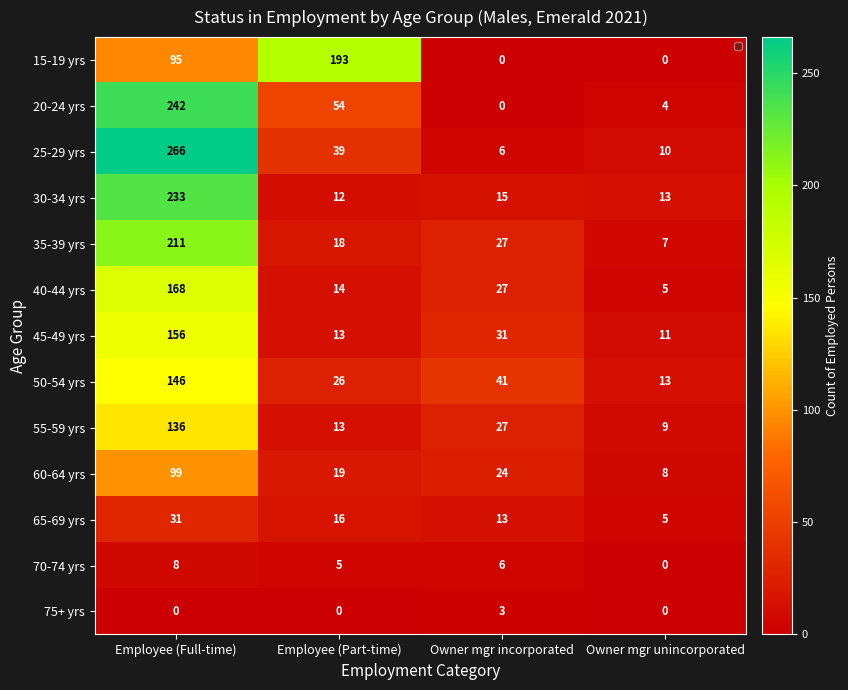

The 50-54 yrs series shows 146 at Employee (Full-time). True or false?

True